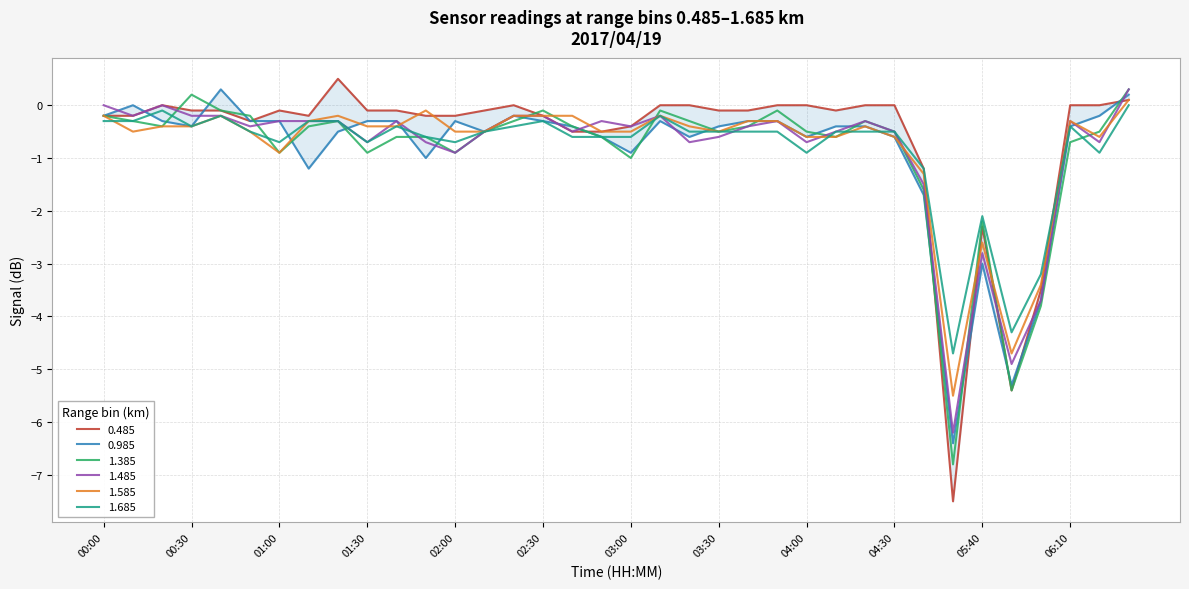

What is the value of the 1.585 point at the 3rd from the left?

-0.4